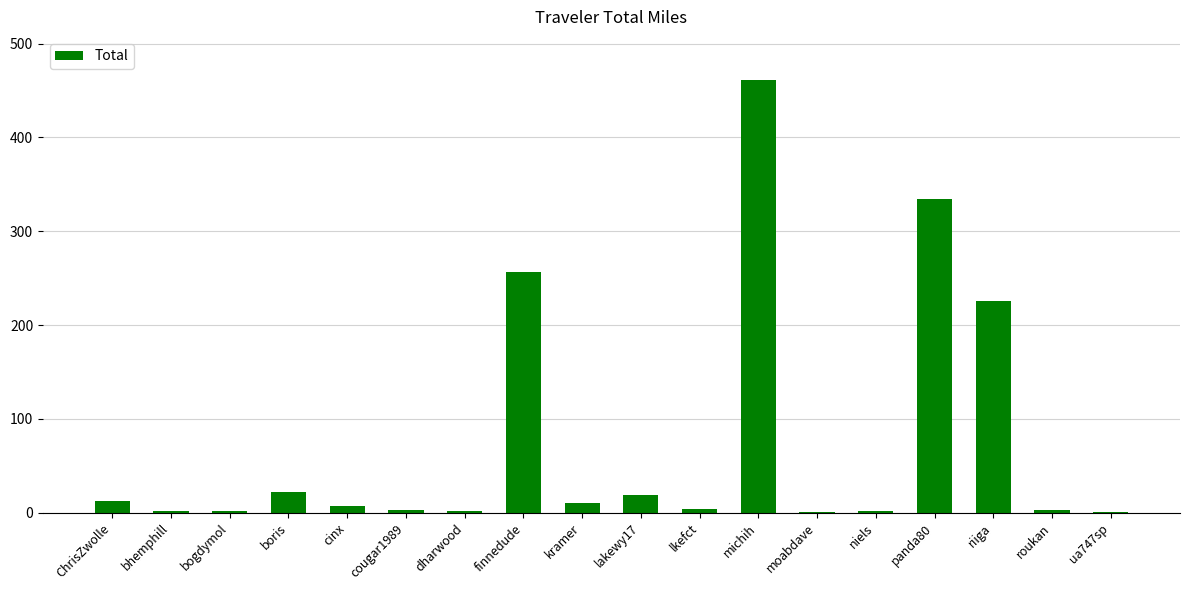

True or false: the data shows 21.7 at boris.

True